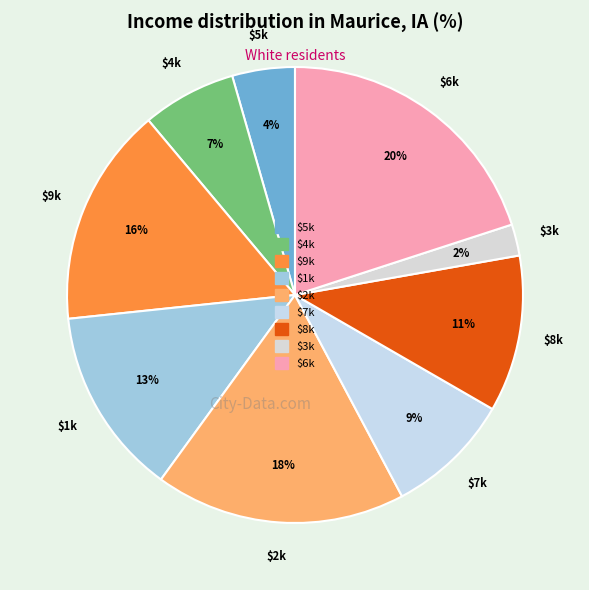

Count the number of slices in the pie.

9